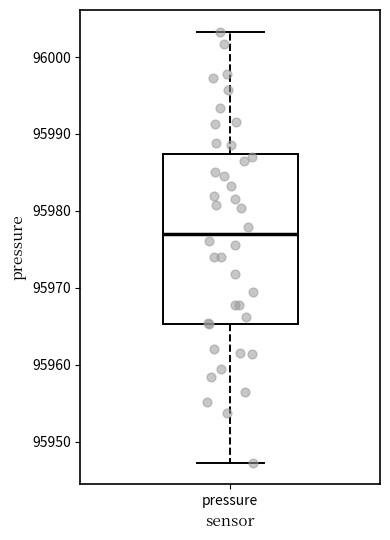

Transcribe this box plot: give where the median line is, the range the box spans, and where the two whiskers end, as read against the y-axis. The values are not printed on the chart, so give them approximately, as read against the axis.

median 95977, box 95965 to 95987, whiskers 95947 to 96003